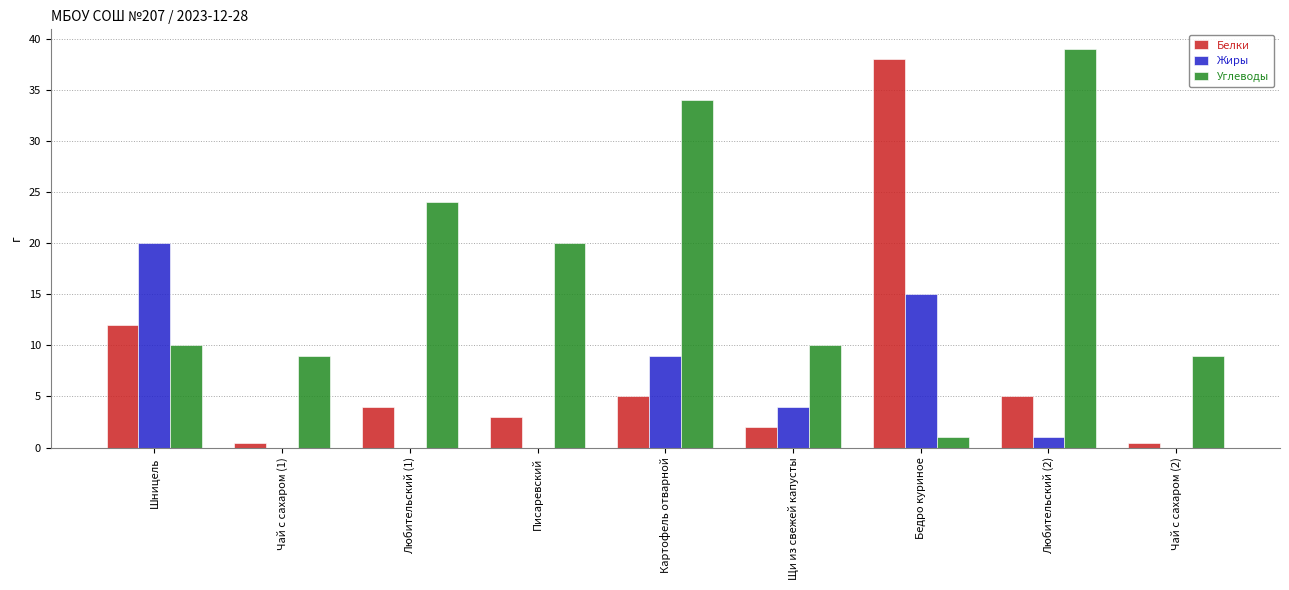

What is the sum of all Белки values?

69.8